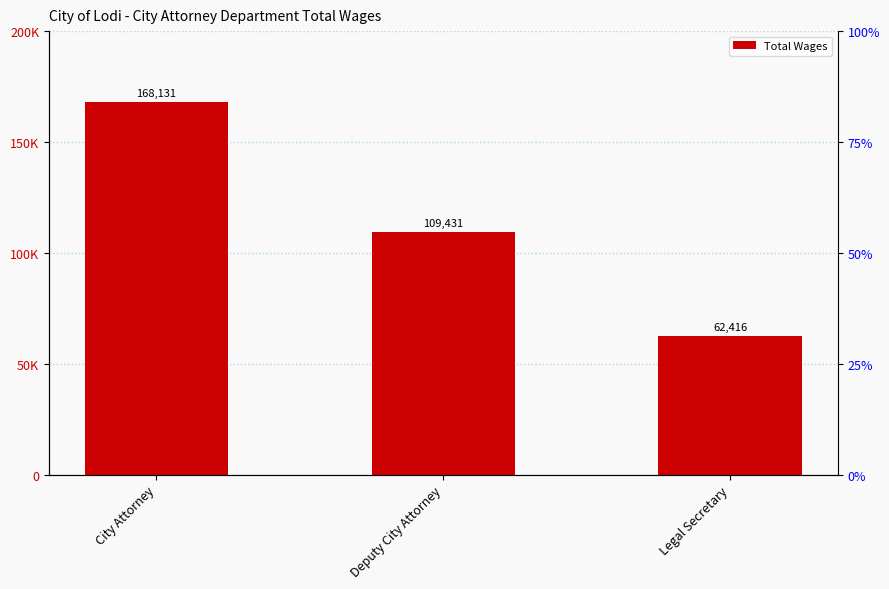

List the labels in order of value, largest first.

City Attorney, Deputy City Attorney, Legal Secretary